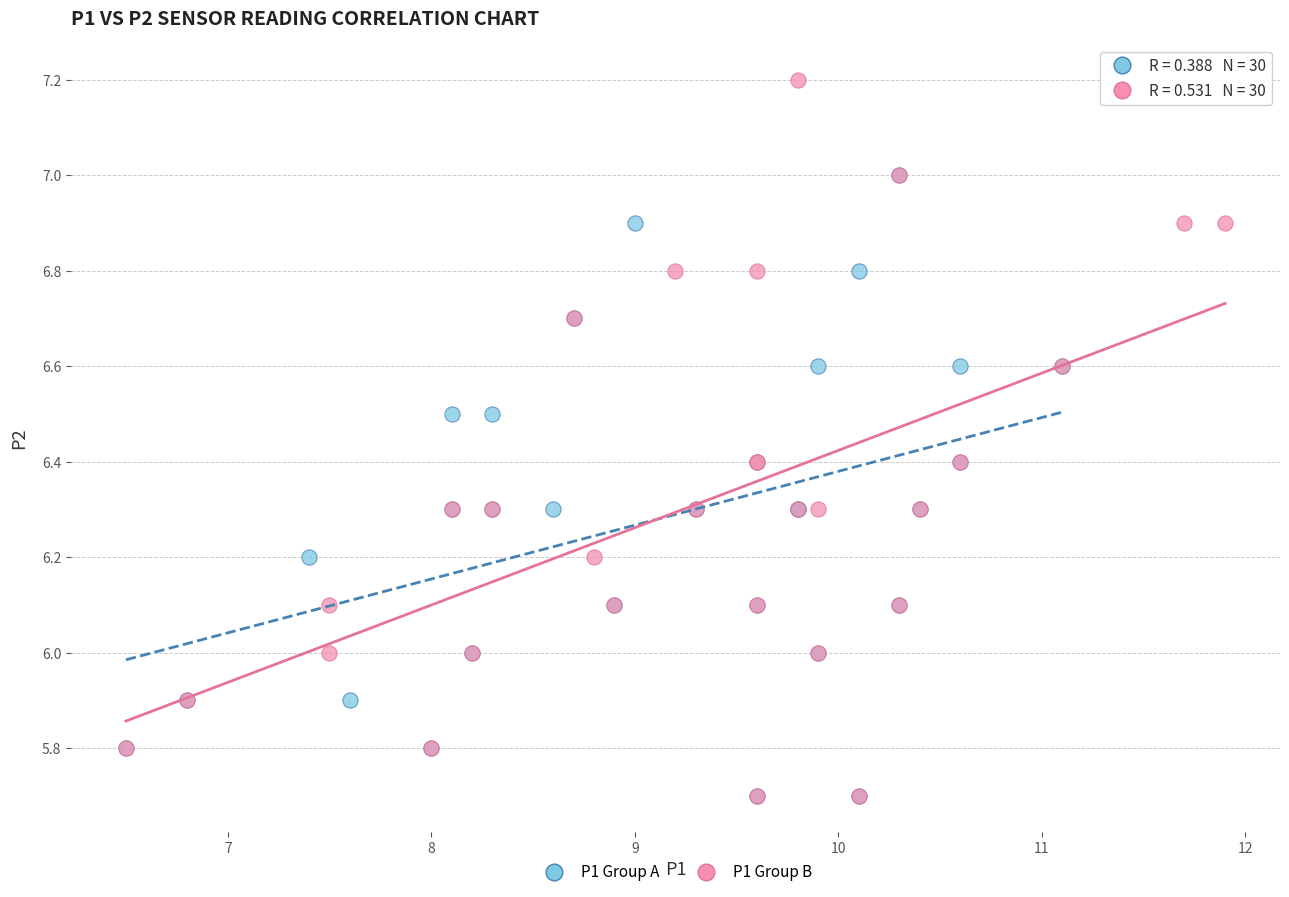

Which series has the widest spread of Y values?

P1 Group B